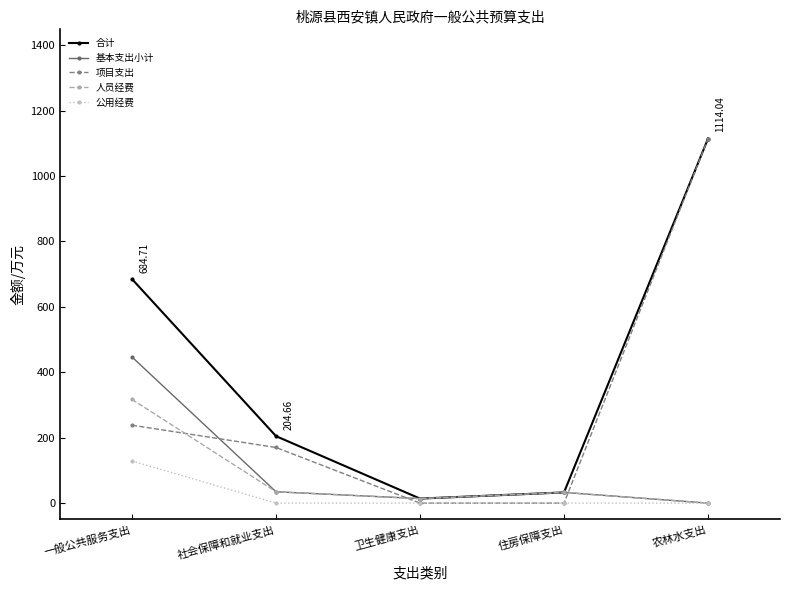

True or false: 合计 has a value of 117.9 at 社会保障和就业支出.

False